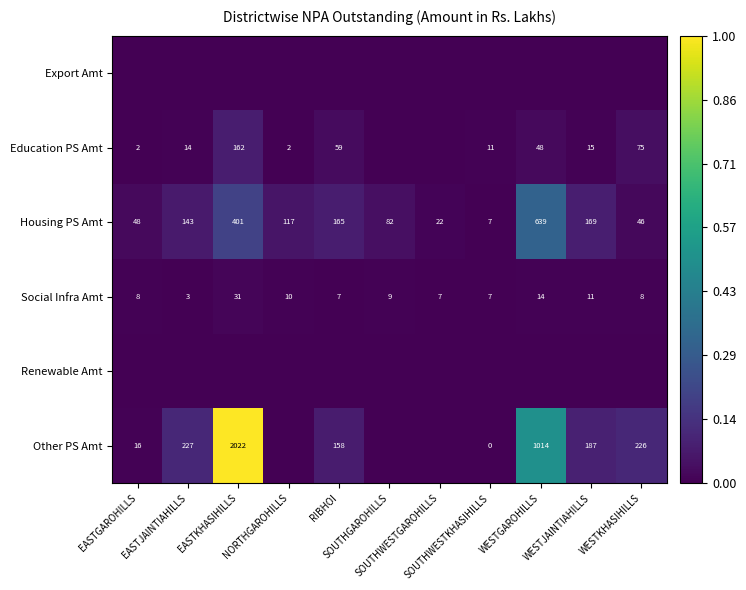

Which category has the highest value across all series?

EASTKHASIHILLS